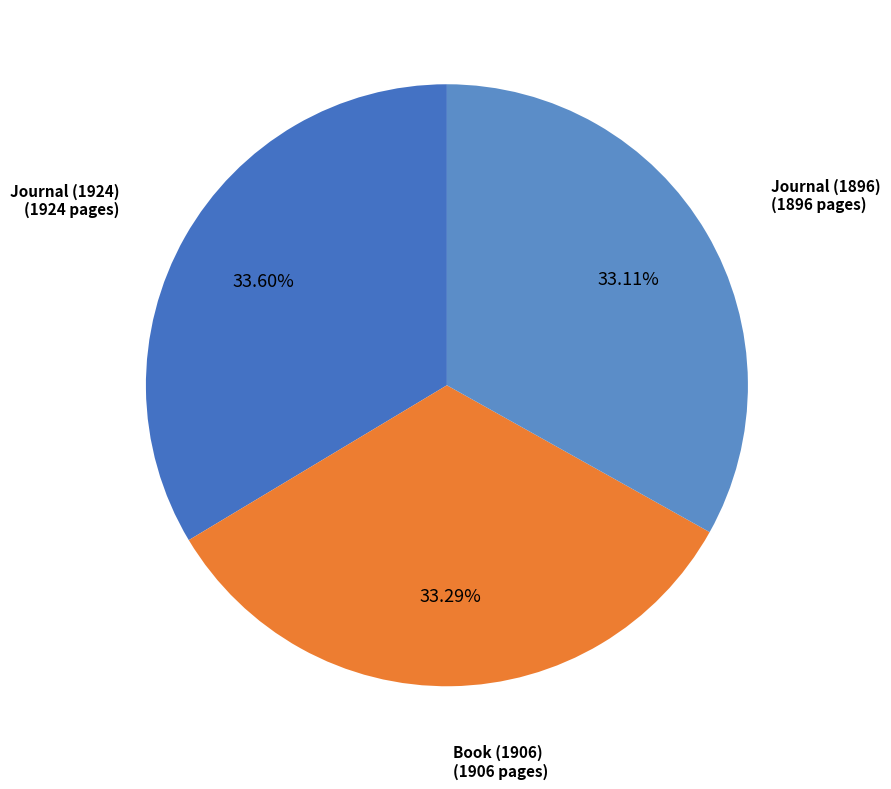

To the nearest percent, what percentage of the pie is Journal (1896)?

33%